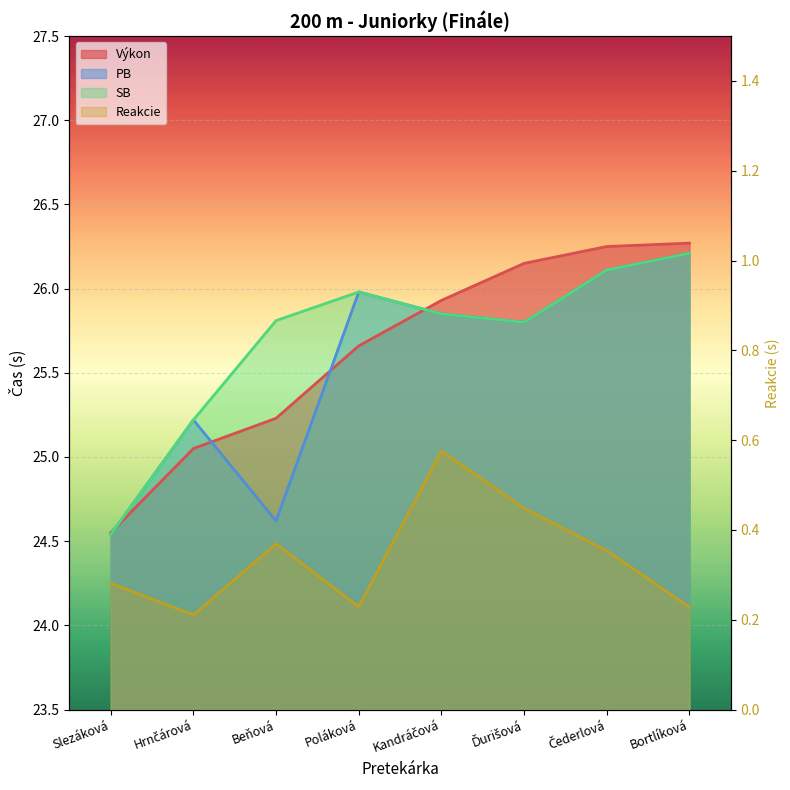

The Výkon series shows 26.3 at Bortlíková. True or false?

True